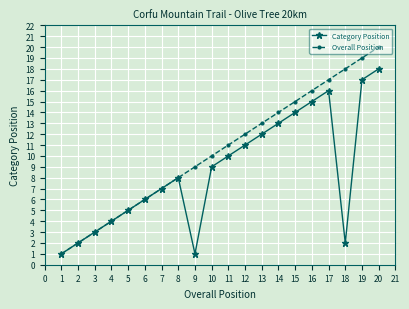

The Overall Position series shows 0 at 1. True or false?

False